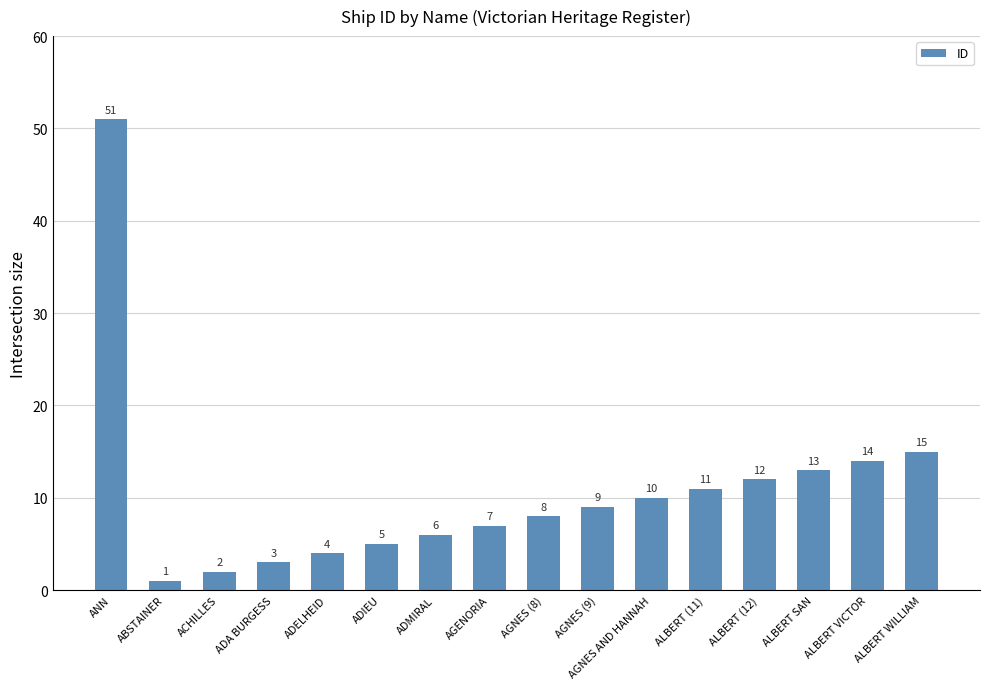

Which category has the highest value across all series?

ANN